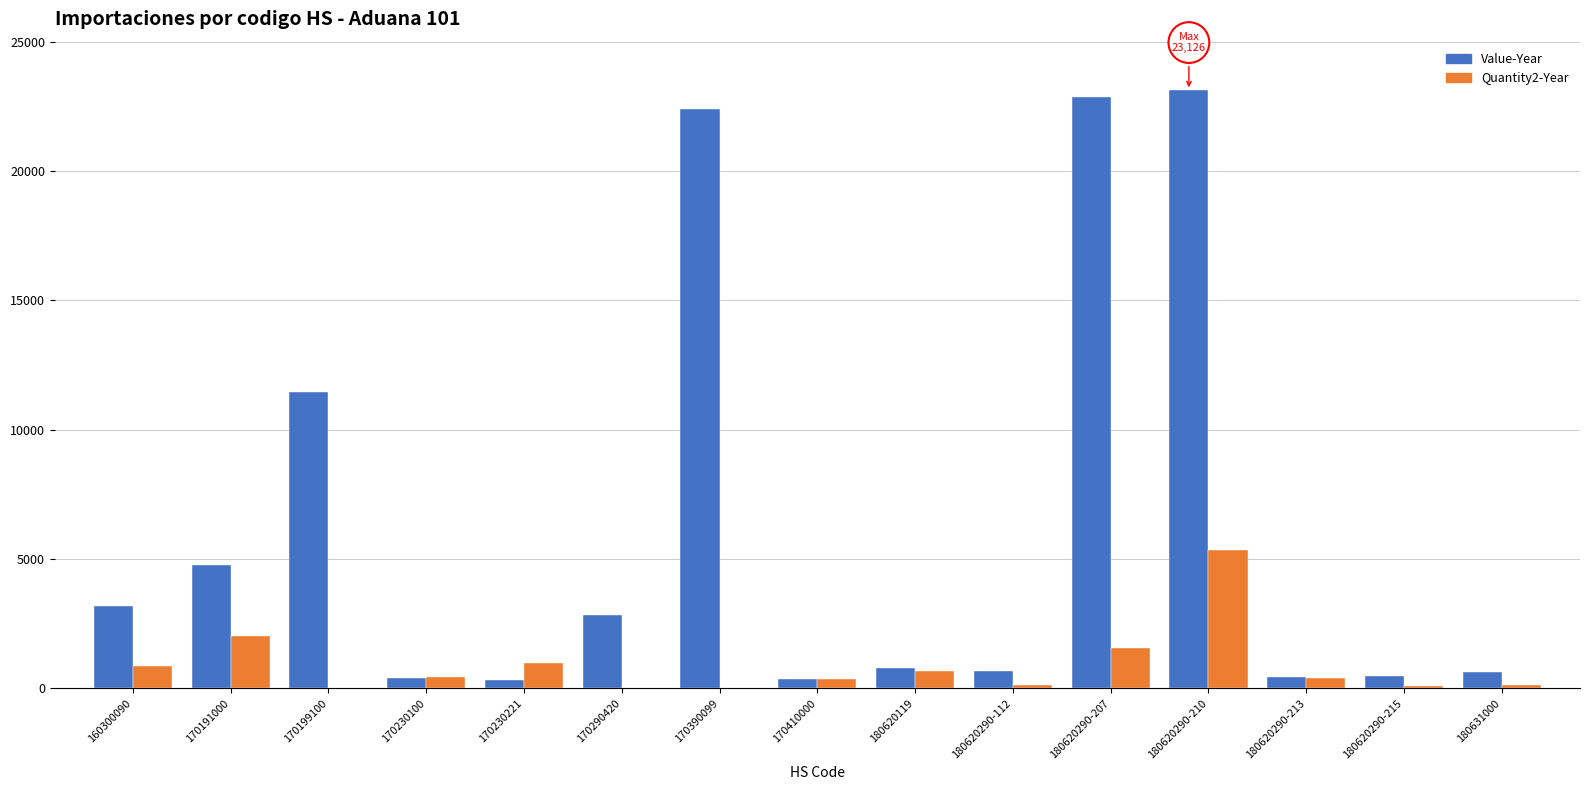

What is the maximum value shown in the chart?

23126